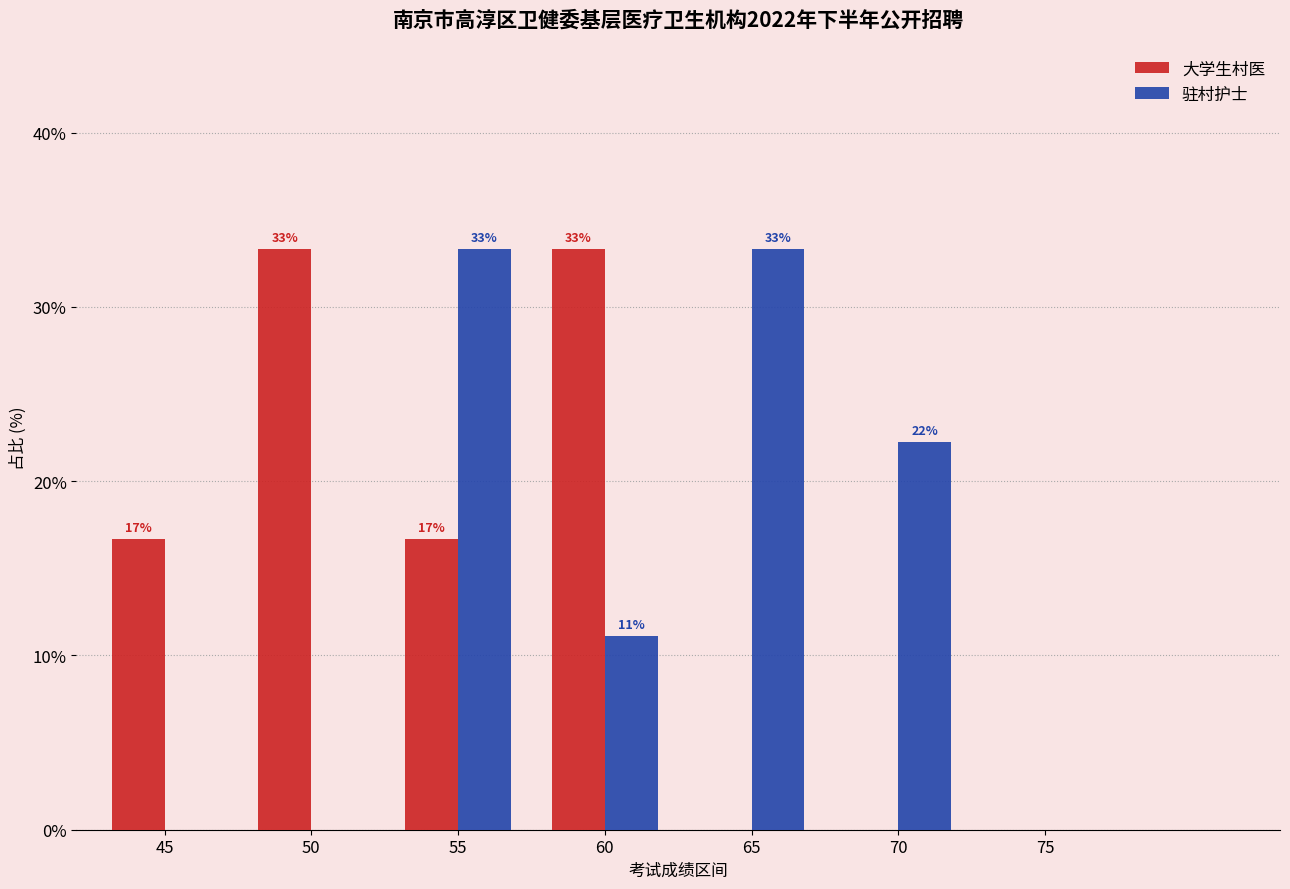

What are all the series names shown in the legend?

大学生村医, 驻村护士